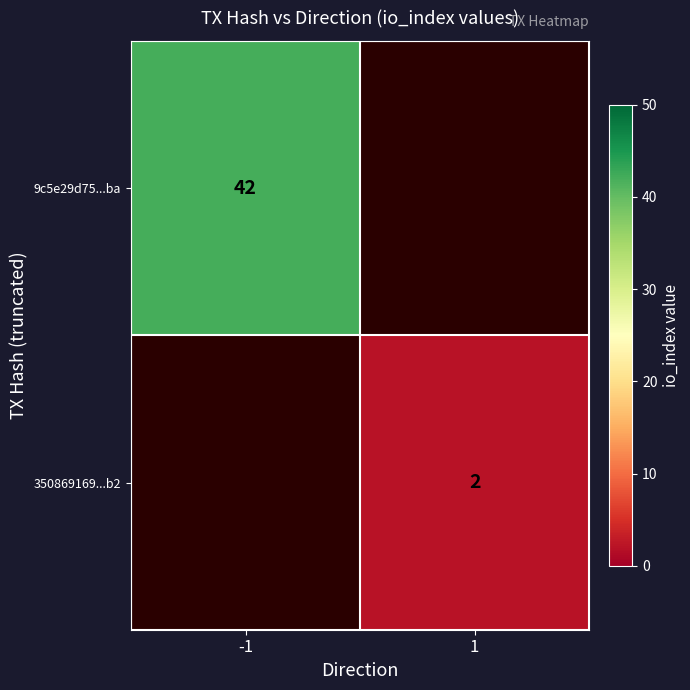

Which has a higher value, 1 or -1?

-1